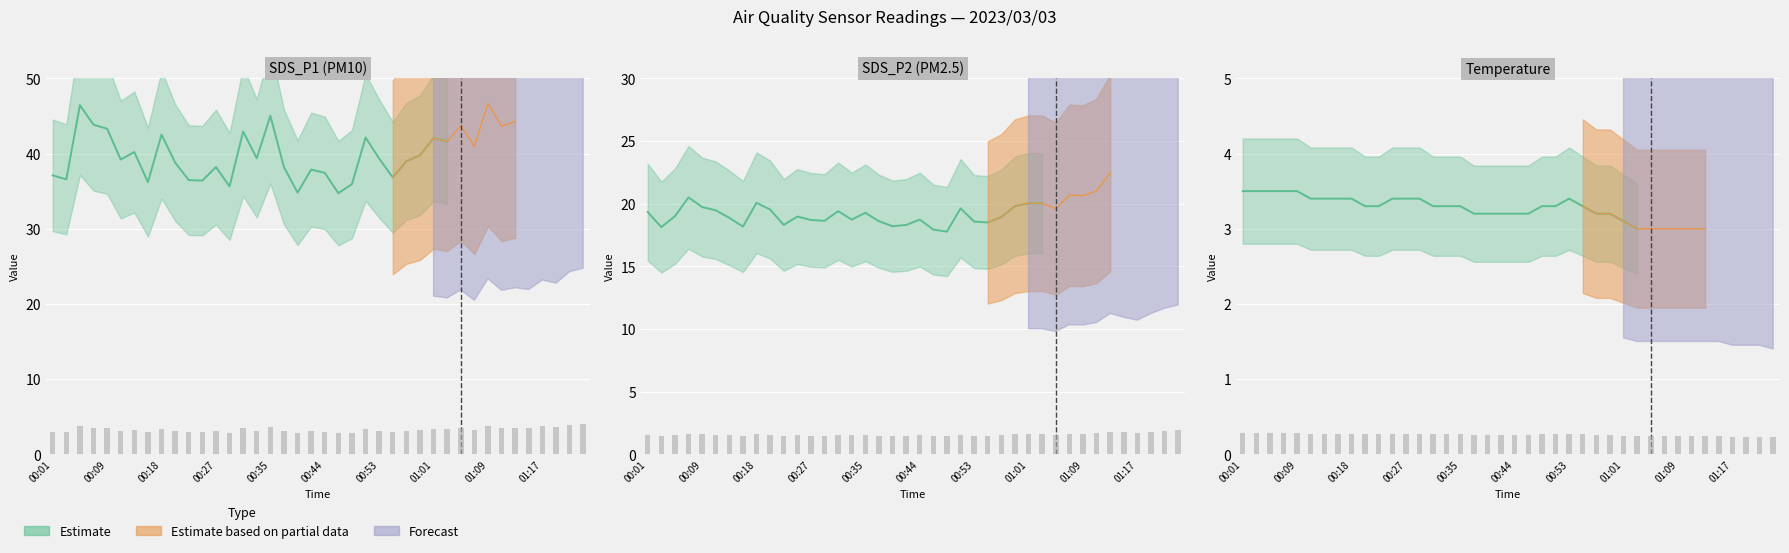

At which category is the sum across all series the highest?

01:23